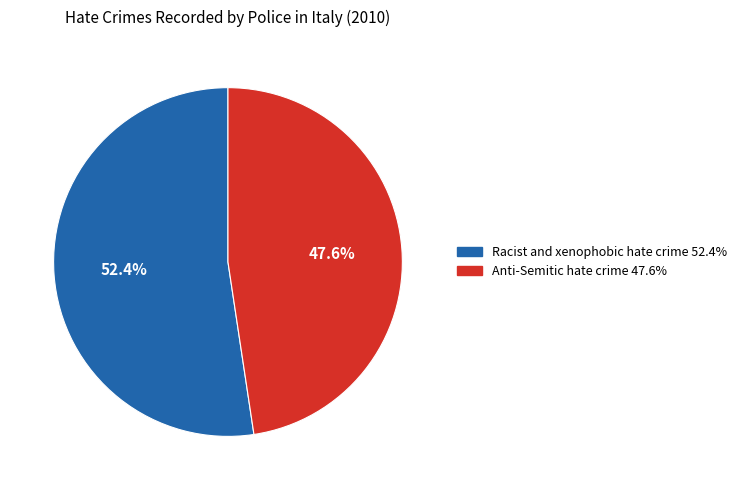

Which slice is the largest?

Racist and xenophobic hate crime